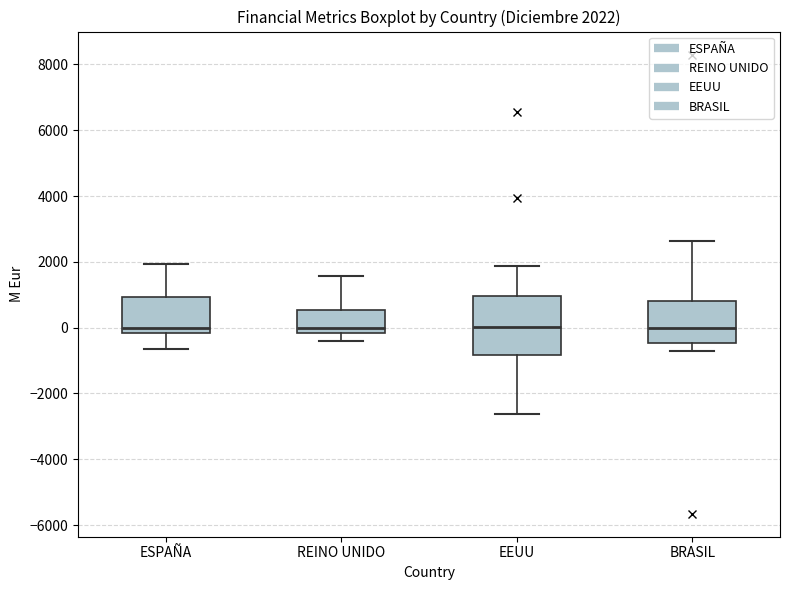

Comparing the boxes themselves (not the whiskers), which one is the tallest?

EEUU